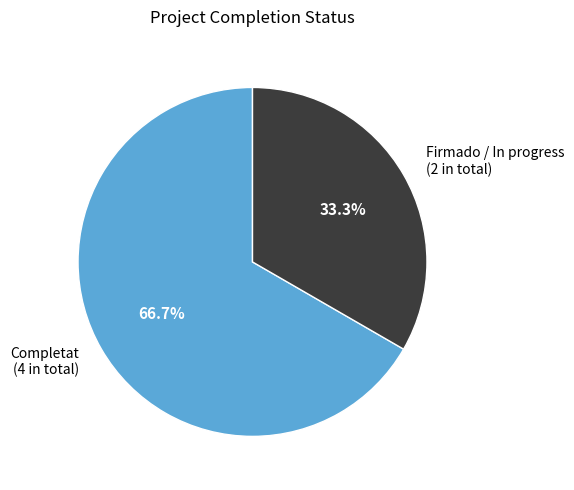

Which has a higher value, Completat (4 in total) or Firmado / In progress (2 in total)?

Completat (4 in total)